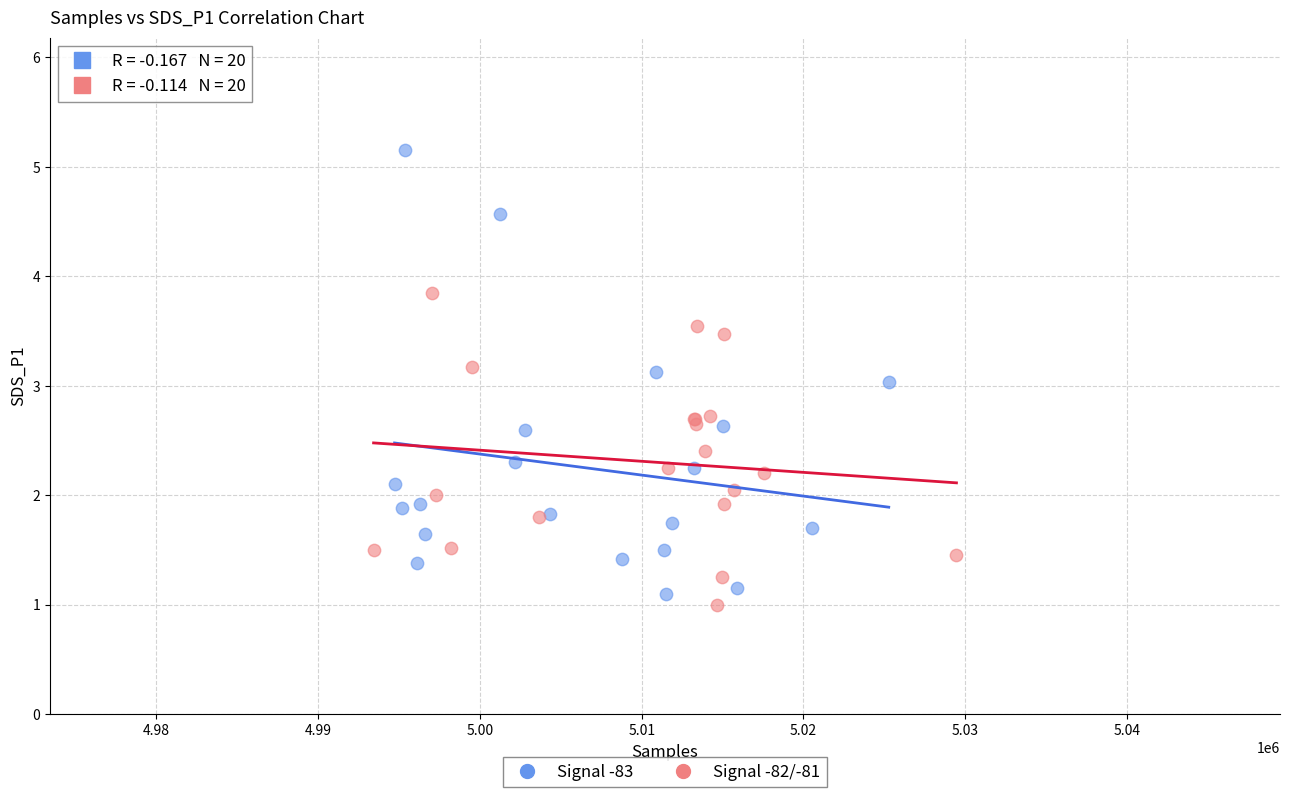

Which series contains the highest Y value?

Signal -83